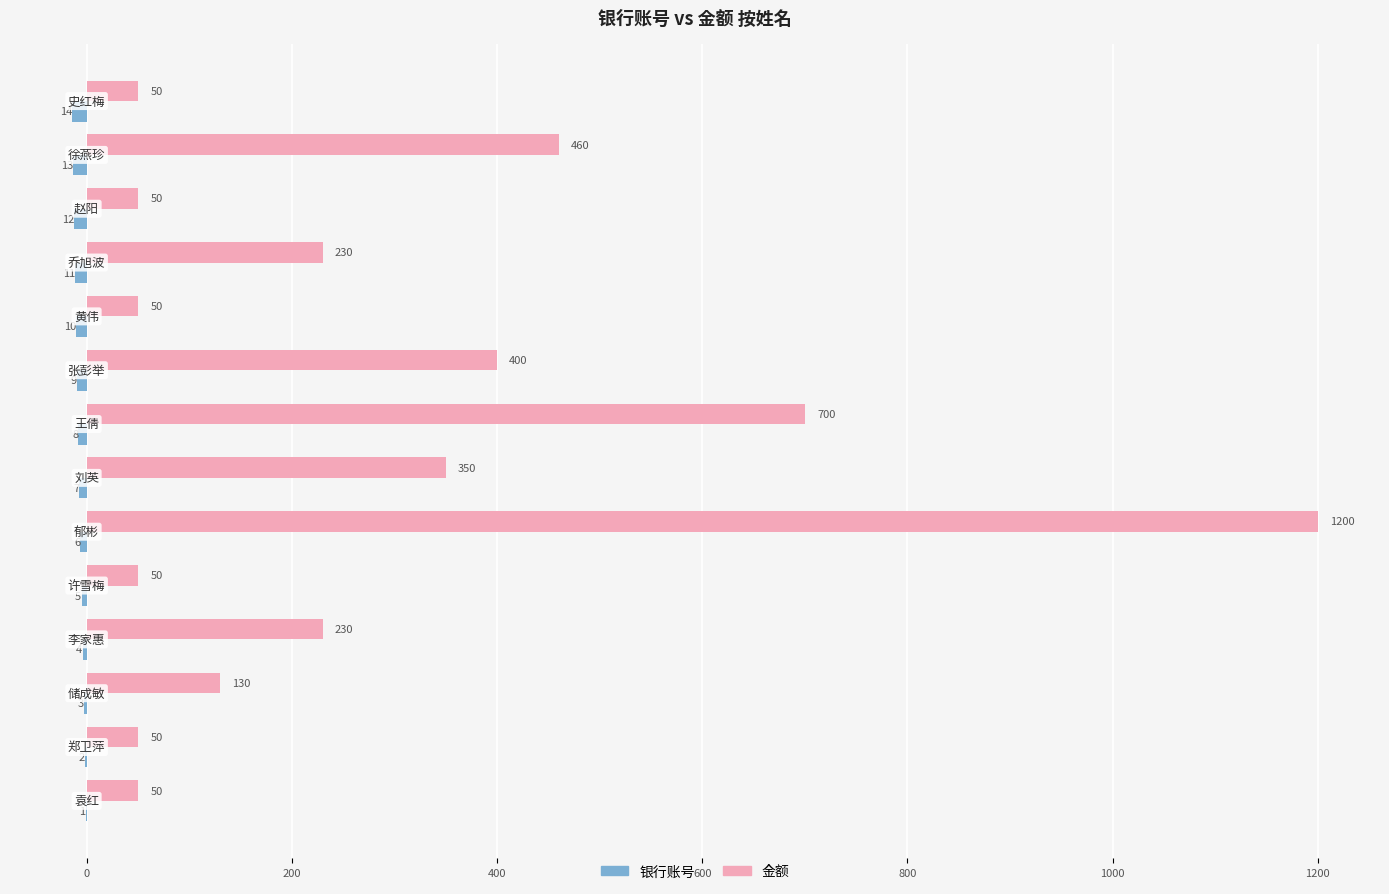

What is the greatest value displayed?

1200